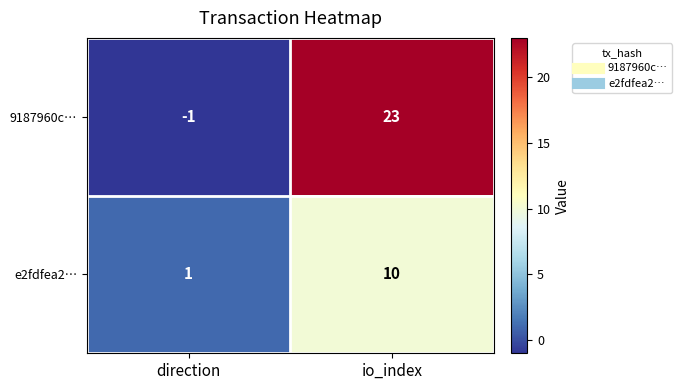

At which label is e2fdfea2… closest to 5?

direction